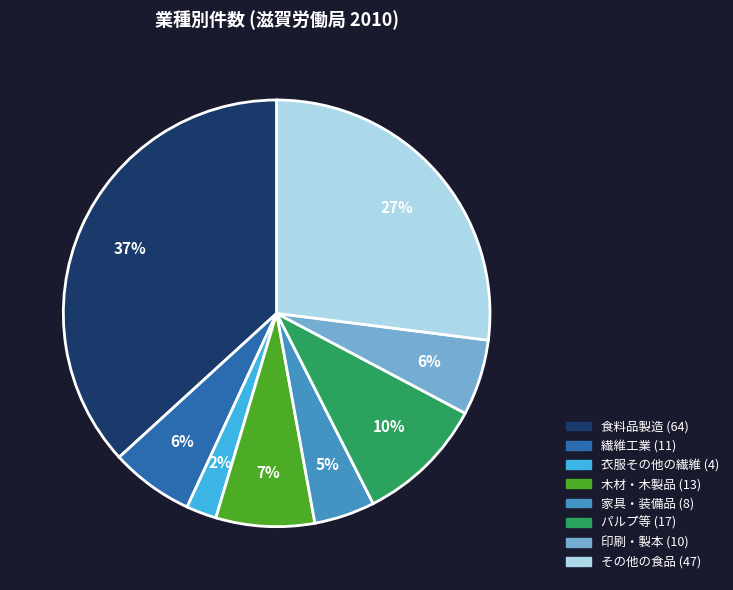

To the nearest percent, what percentage of the pie is 衣服その他の繊維?

2%